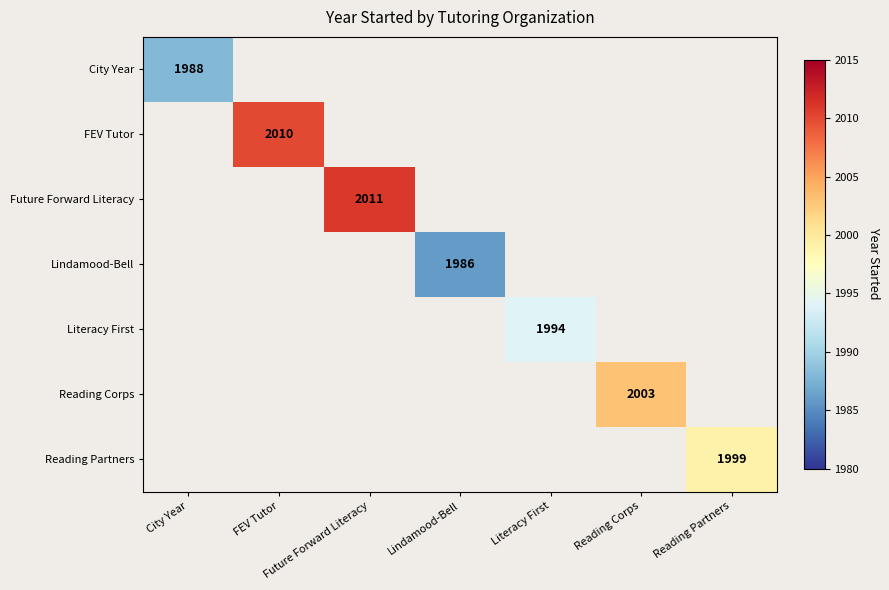

Is it true that Lindamood-Bell equals 3249 at Lindamood-Bell?

False